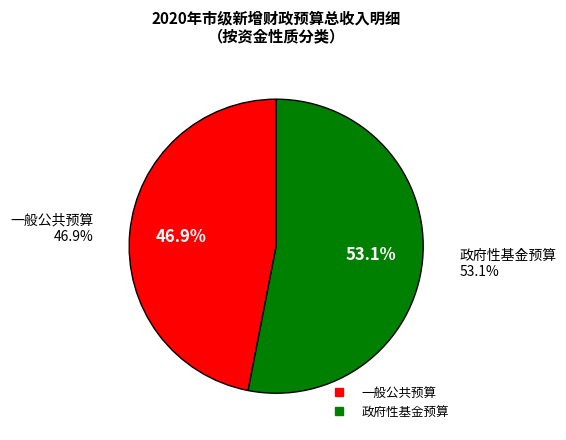

How much of the chart is everything except 政府性基金预算?

46.9%